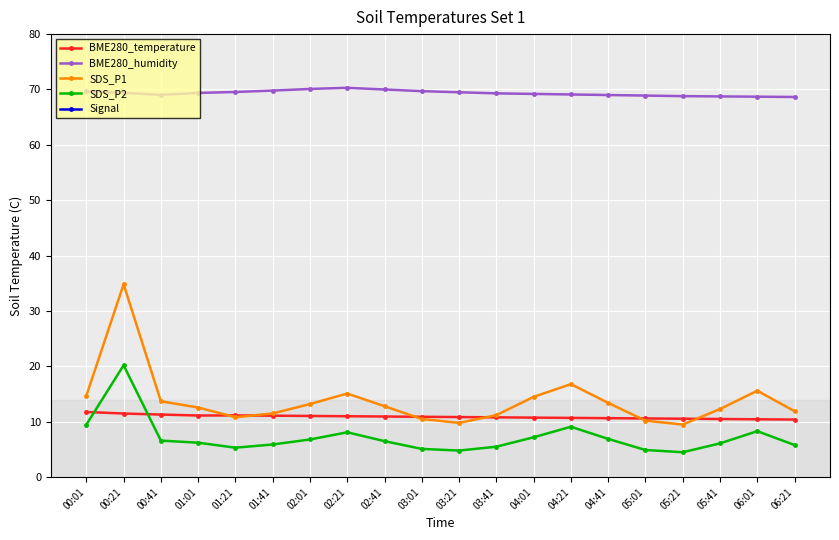

What is the maximum value for Signal?

-64.0